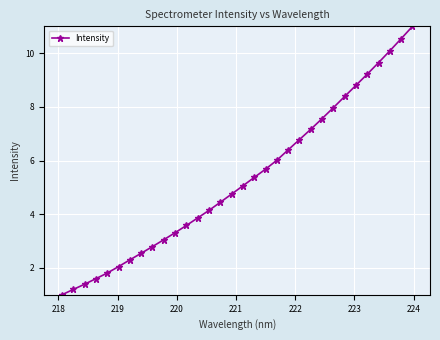

What is the sum of all values?

169.6